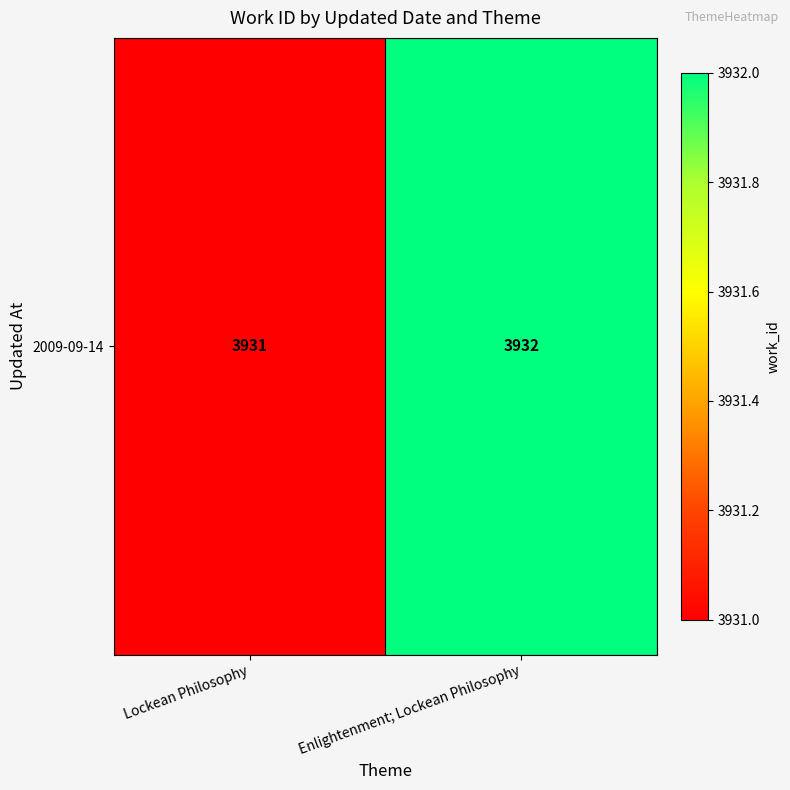

List the labels in order of value, smallest first.

Lockean Philosophy, Enlightenment; Lockean Philosophy